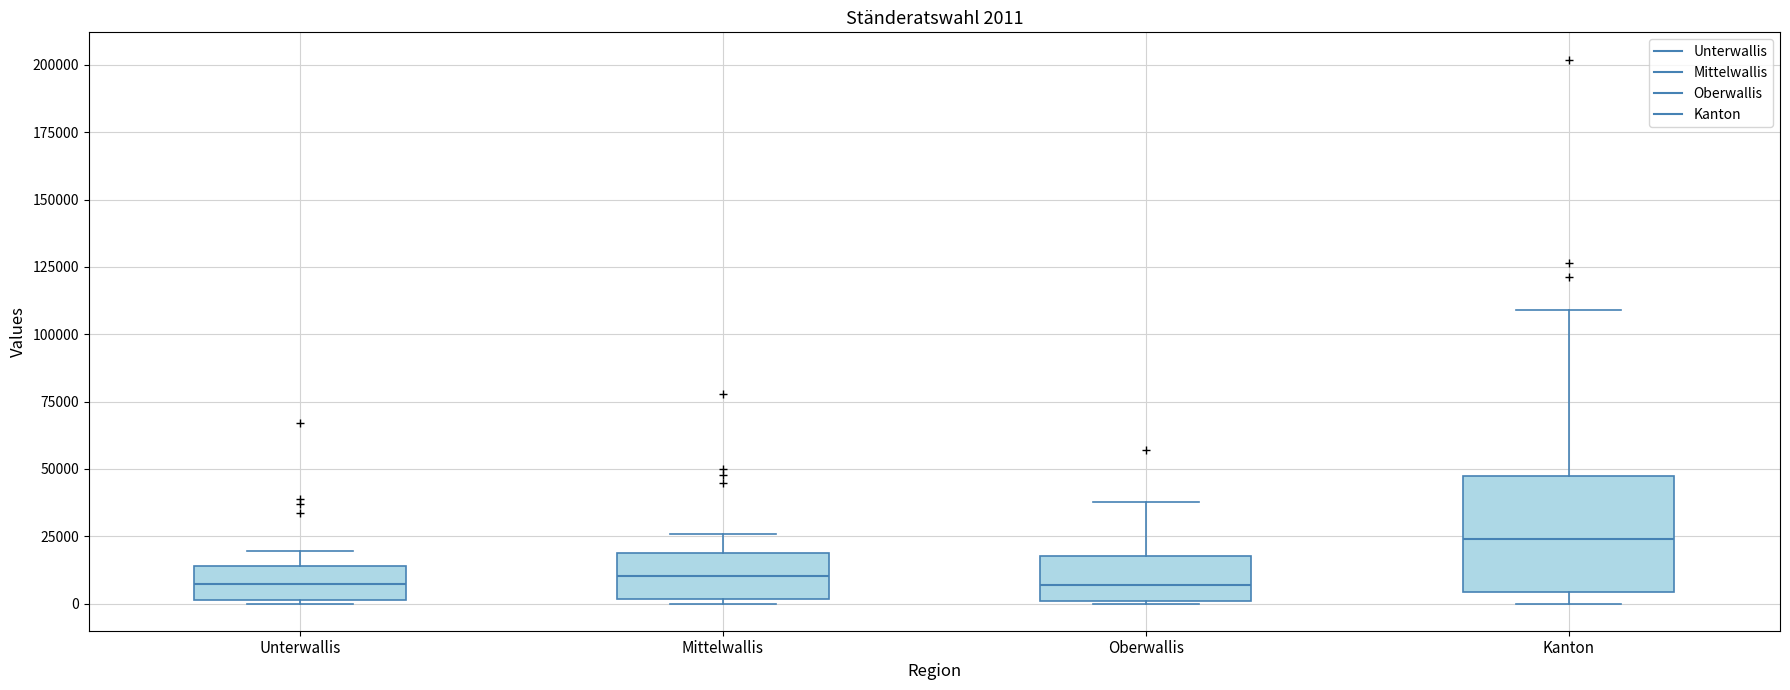

Which box has the highest median line?

Kanton